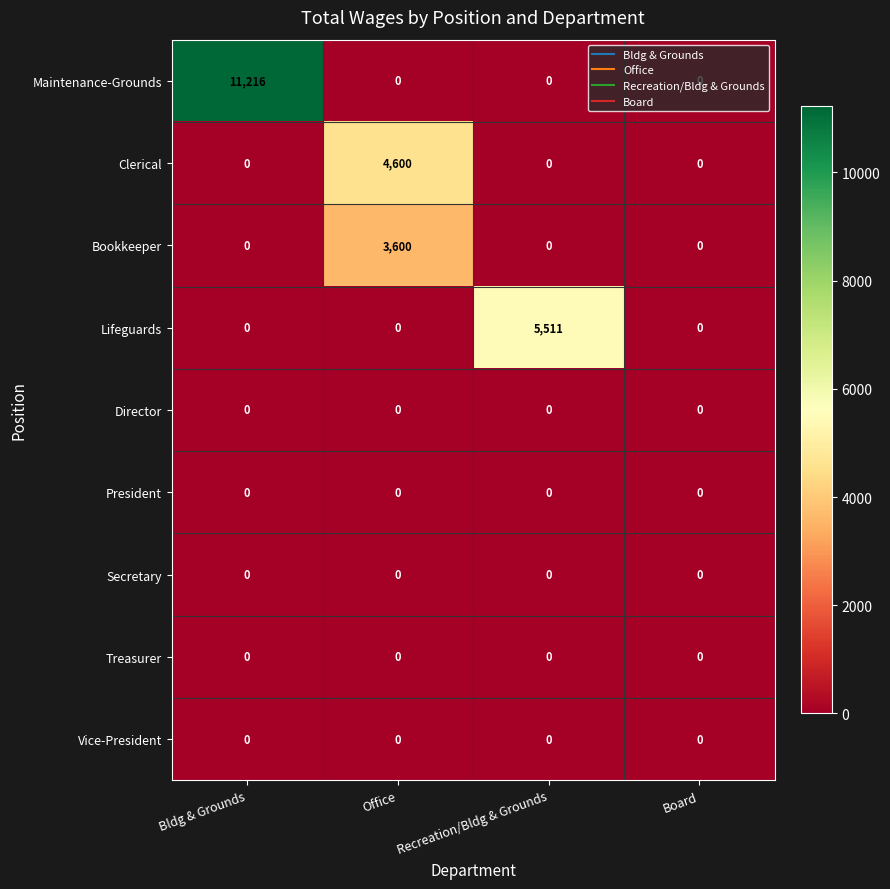

True or false: Maintenance-Grounds has a value of 0 at Recreation/Bldg & Grounds.

True